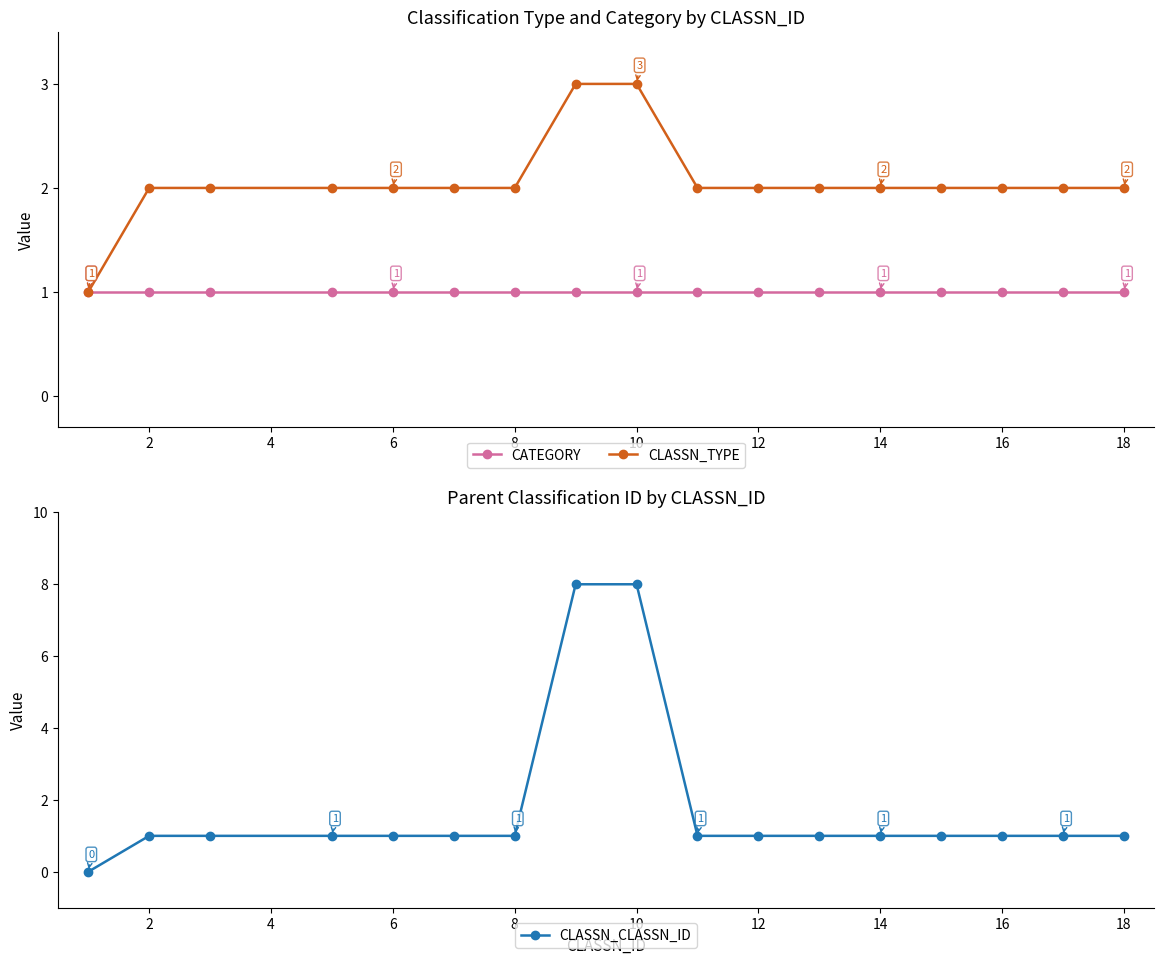

Count the number of data series in this chart.

3